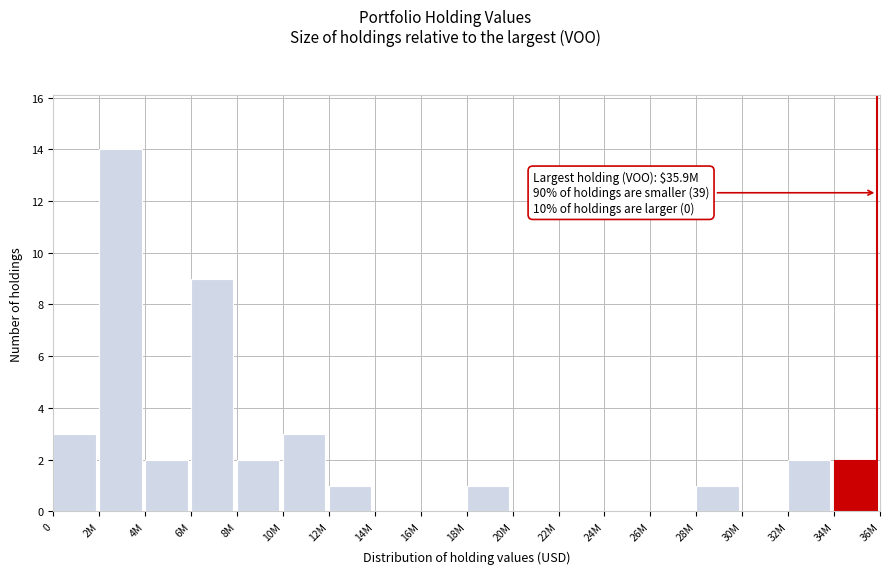

Reading right to left, extract all data points from this chart.

34M=2	32M=2	30M=0	28M=1	26M=0	24M=0	22M=0	20M=0	18M=1	16M=0	14M=0	12M=1	10M=3	8M=2	6M=9	4M=2	2M=14	0=3